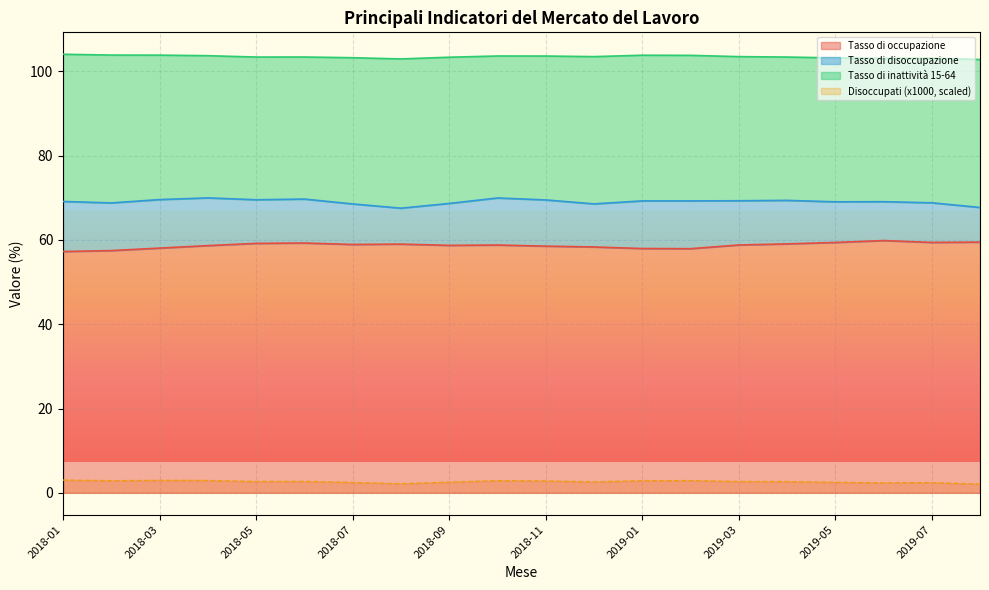

What is the spread (max minus min) of values at 2018-07?

100.8